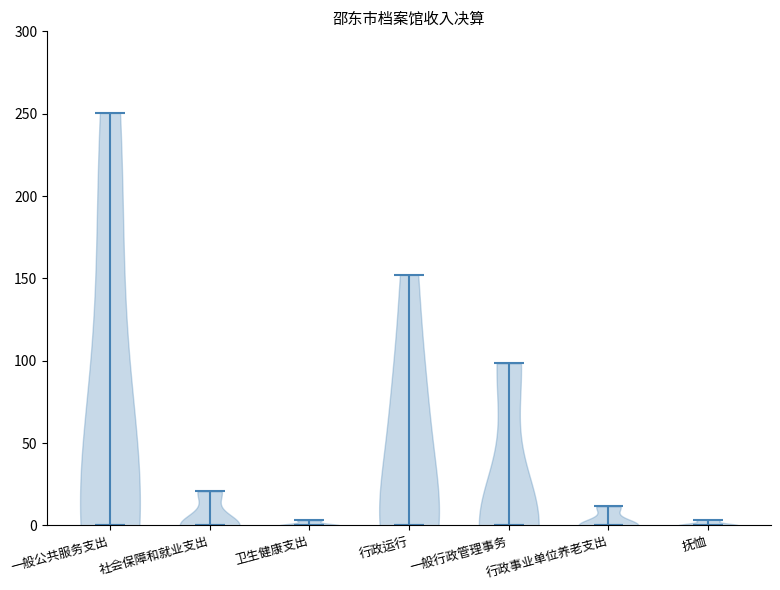

Reading left to right, read every violin against the y-axis: where its median line is, and the lowest and highest points it reaches. The values are not printed on the chart, so give them approximately, as read against the axis.

一般公共服务支出: median line 0, lowest point 0, highest point 250
社会保障和就业支出: median line 0, lowest point 0, highest point 20
卫生健康支出: median line 0, lowest point 0, highest point 5
行政运行: median line 0, lowest point 0, highest point 150
一般行政管理事务: median line 0, lowest point 0, highest point 100
行政事业单位养老支出: median line 0, lowest point 0, highest point 10
抚恤: median line 0, lowest point 0, highest point 5